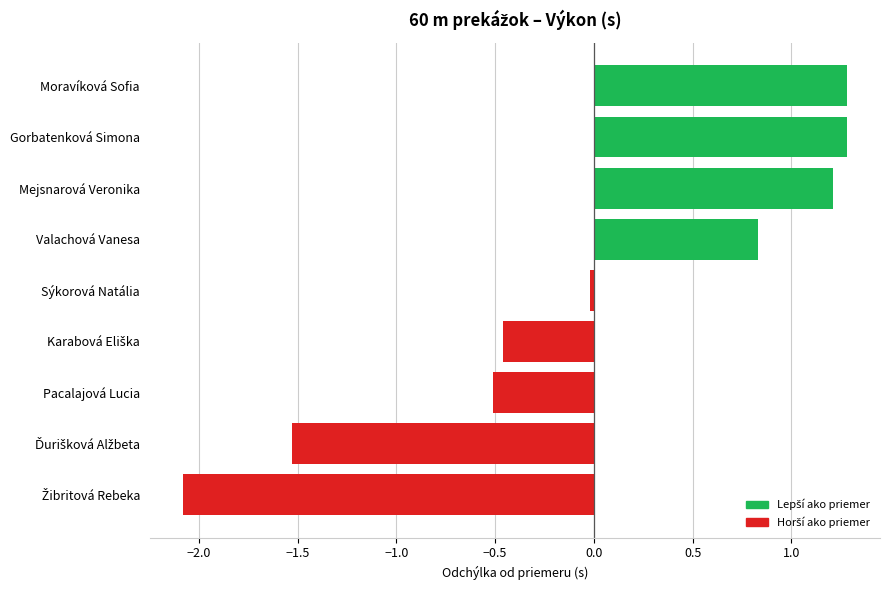

What is the smallest value displayed?

-2.1